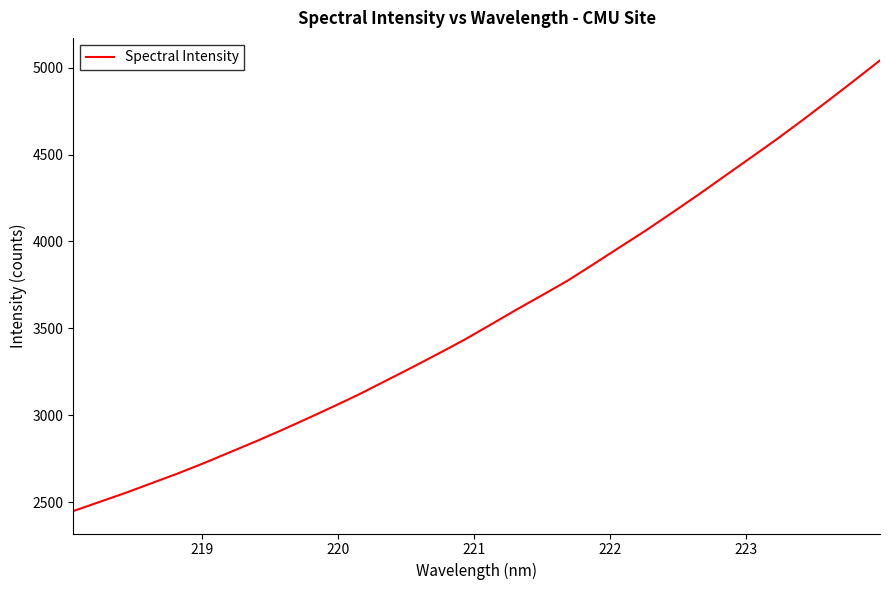

What is the greatest value displayed?

5042.1